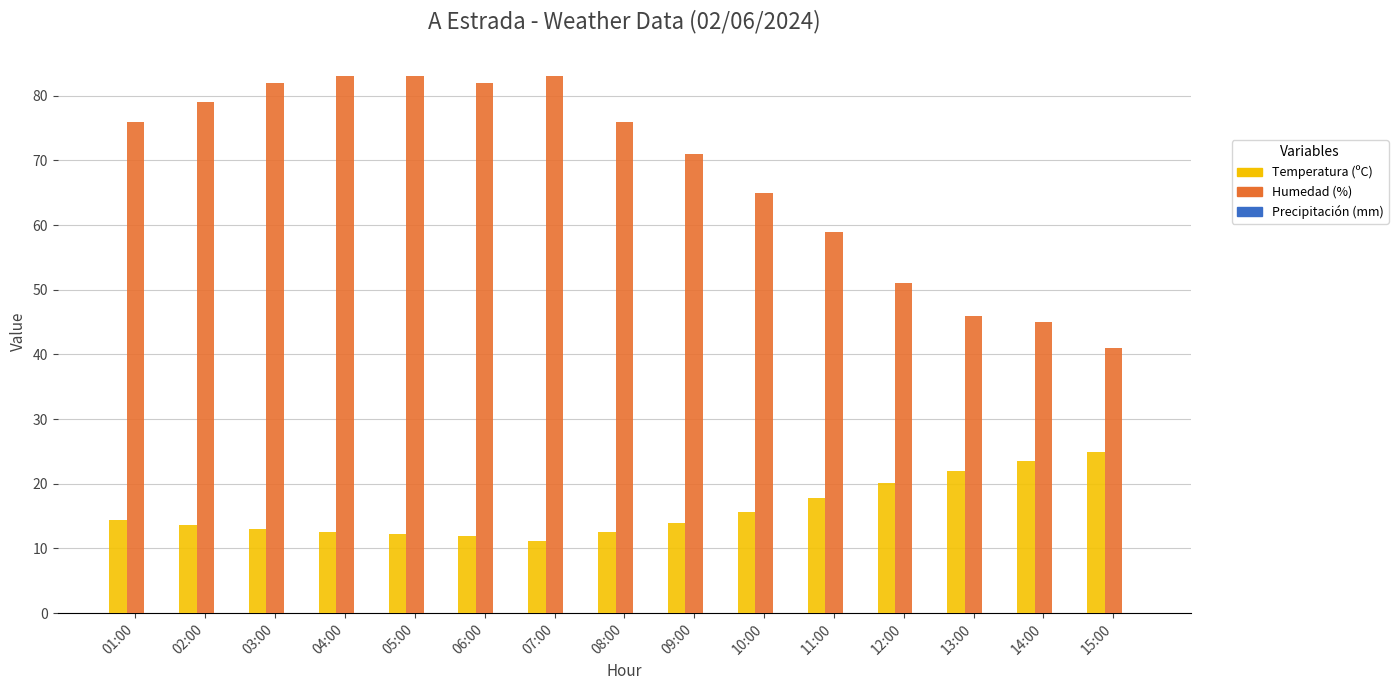

The Humedad (%) series shows 25.6 at 11:00. True or false?

False